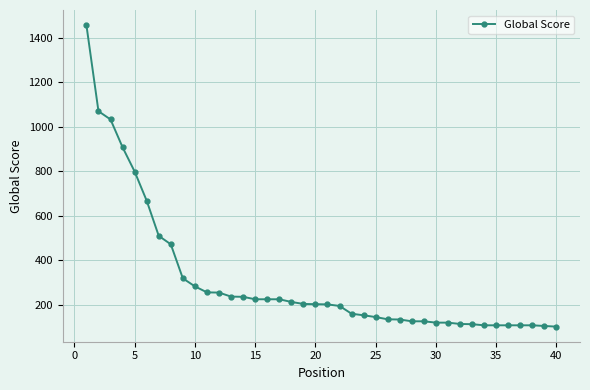

Count the number of categories in the chart.

40